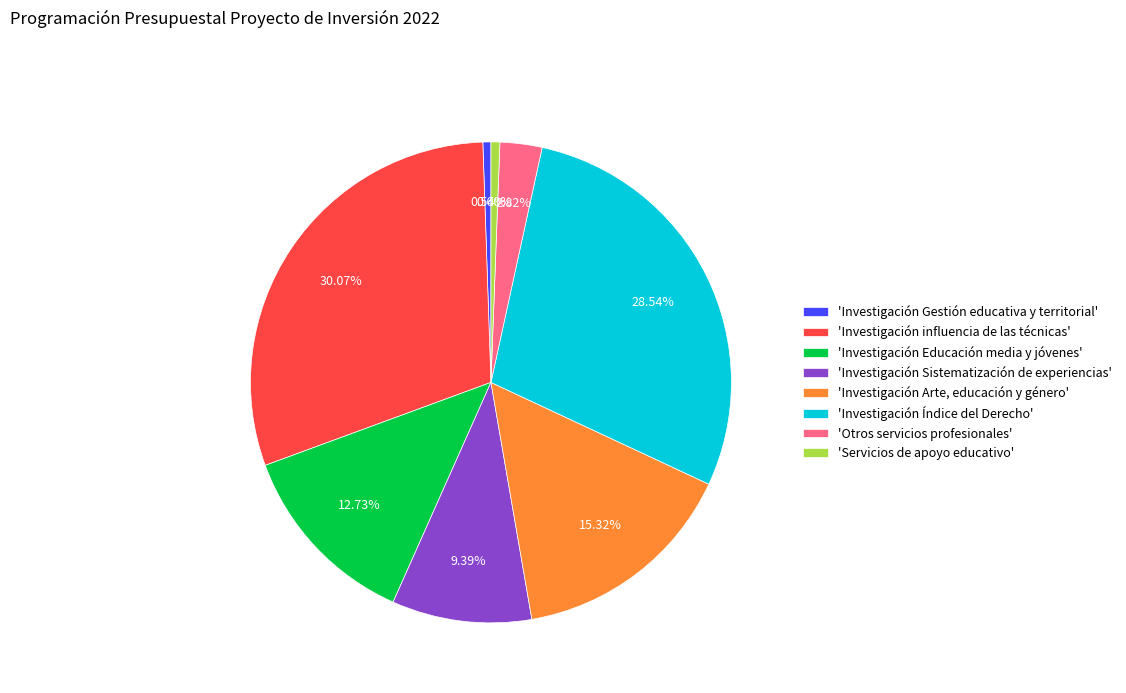

Do 'Investigación Educación media y jóvenes' and 'Otros servicios profesionales' together represent more than half of the pie?

No